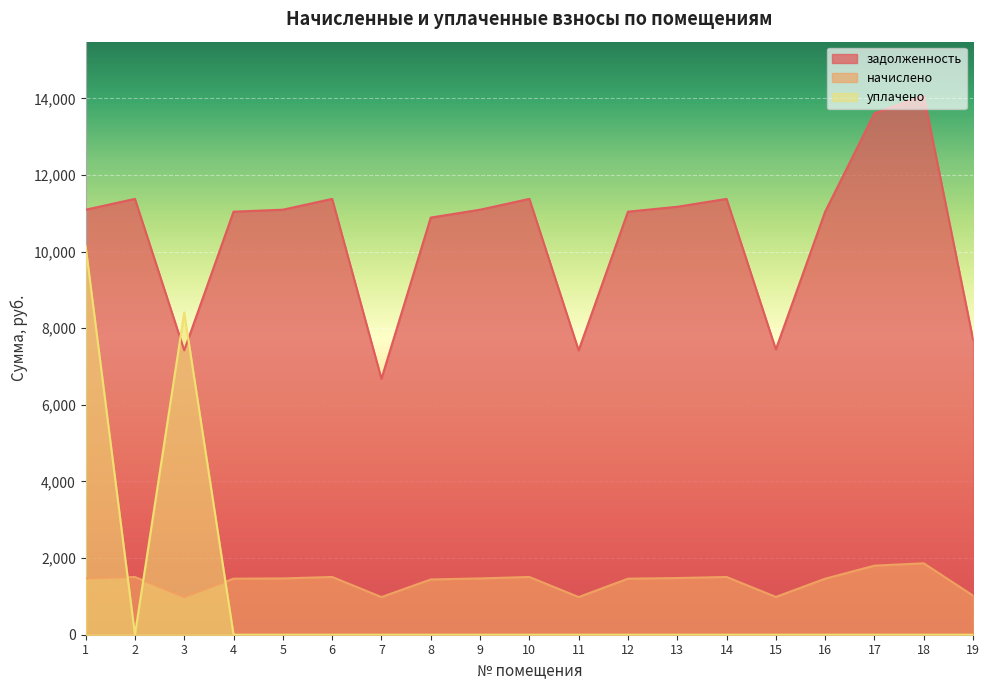

How many lines are shown in the chart?

3